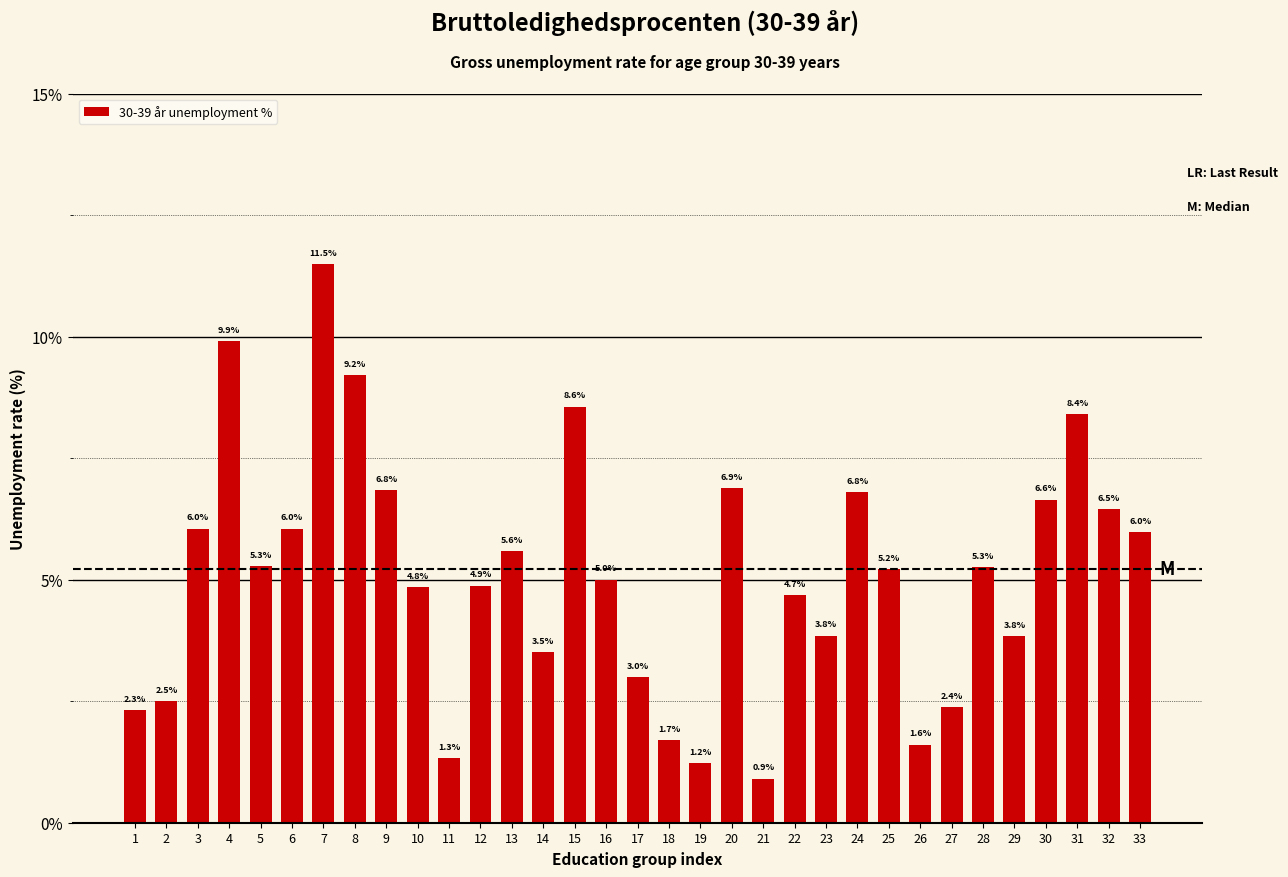

Reading left to right, transcribe all the data shown in this chart.

1=2.3	2=2.5	3=6.0	4=9.9	5=5.3	6=6.0	7=11.5	8=9.2	9=6.8	10=4.8	11=1.3	12=4.9	13=5.6	14=3.5	15=8.6	16=5.0	17=3.0	18=1.7	19=1.2	20=6.9	21=0.9	22=4.7	23=3.8	24=6.8	25=5.2	26=1.6	27=2.4	28=5.3	29=3.8	30=6.6	31=8.4	32=6.5	33=6.0